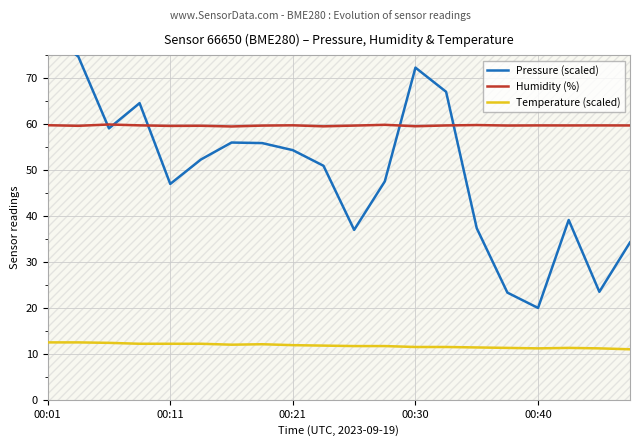

True or false: Humidity (%) and Temperature (scaled) cross at least once.

False